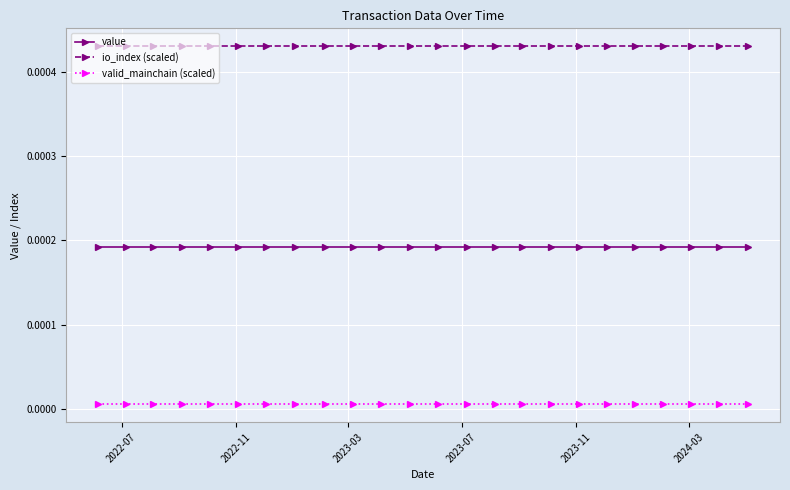

Count the number of data series in this chart.

3